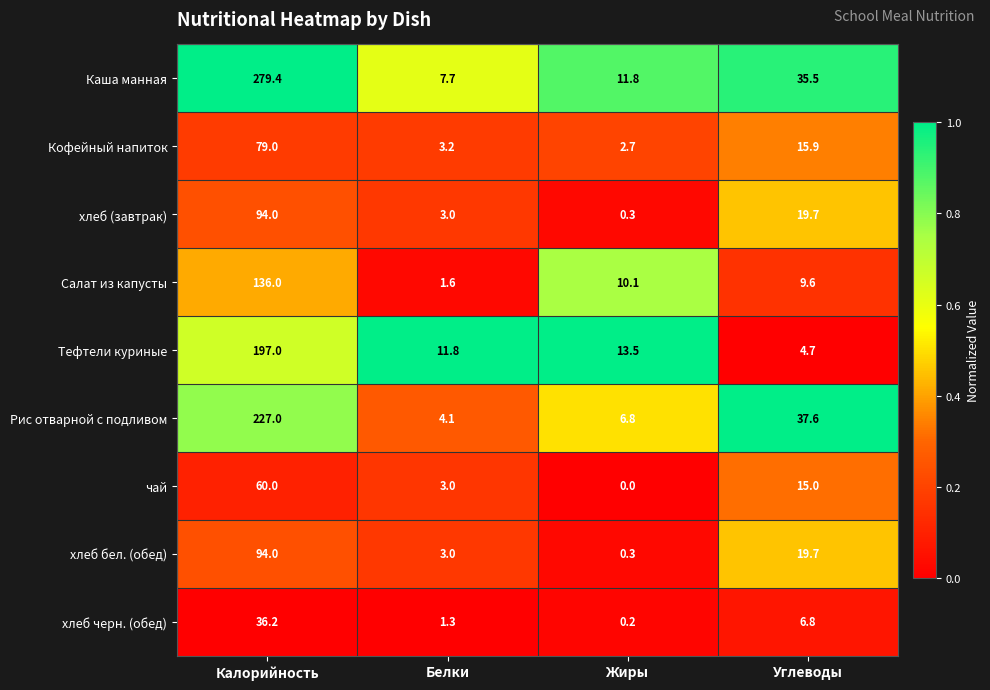

At which category is the sum across all series the highest?

Калорийность